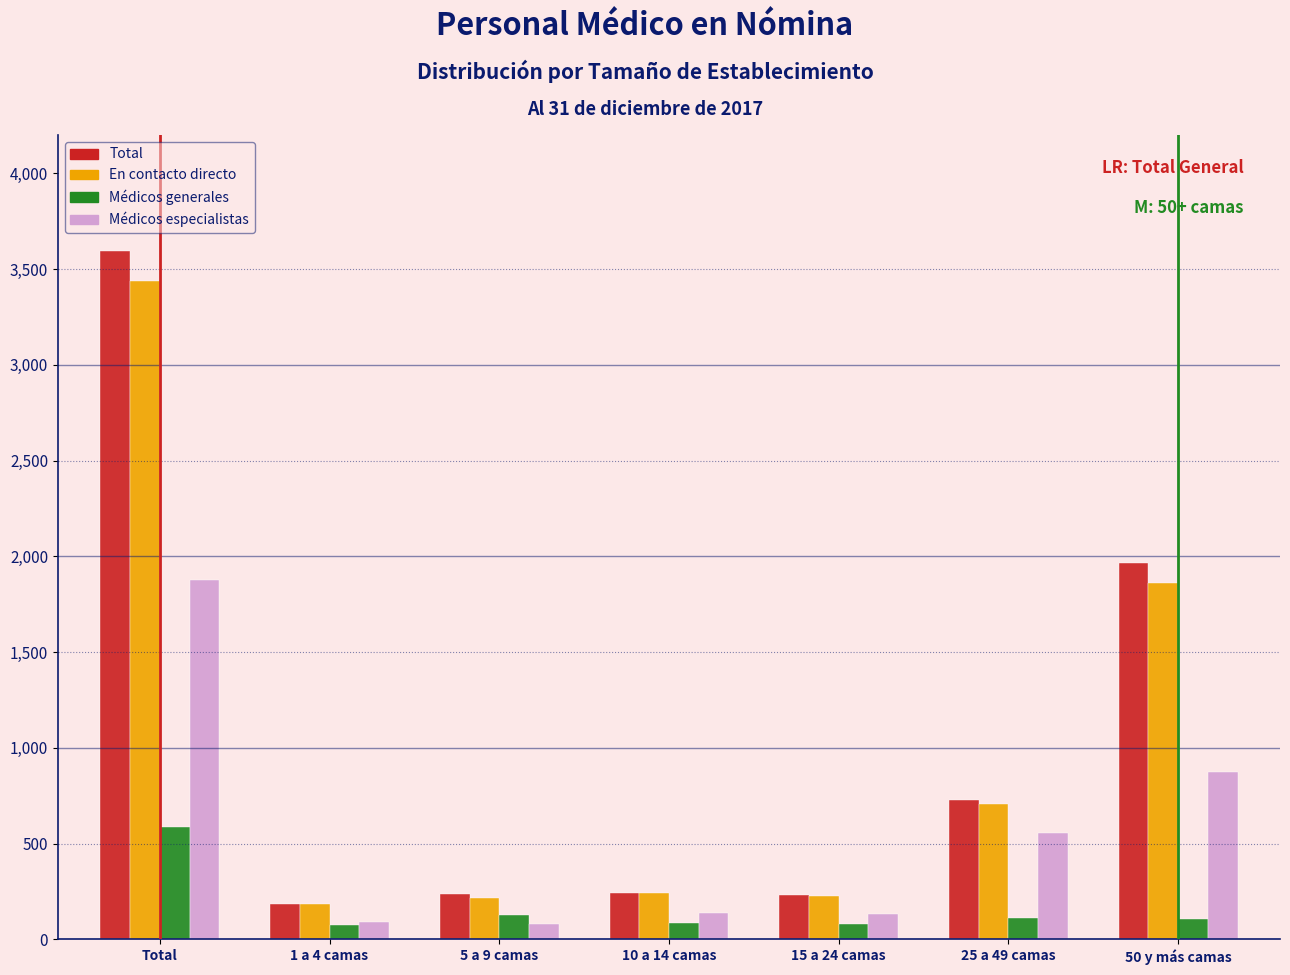

Is the value of En contacto directo at 50 y más camas greater than the value of Total at 10 a 14 camas?

Yes